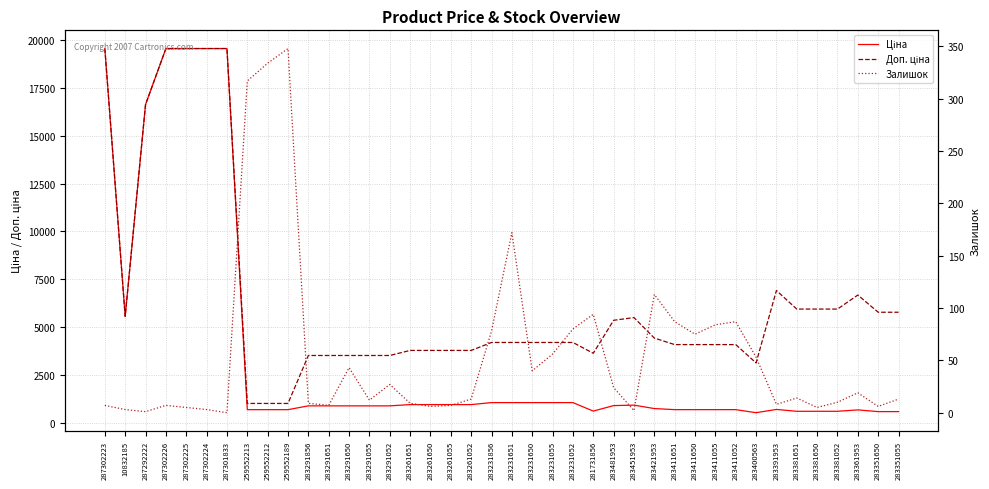

What is the sum of the Ціна values at 283291052 and 287292222?

17514.8